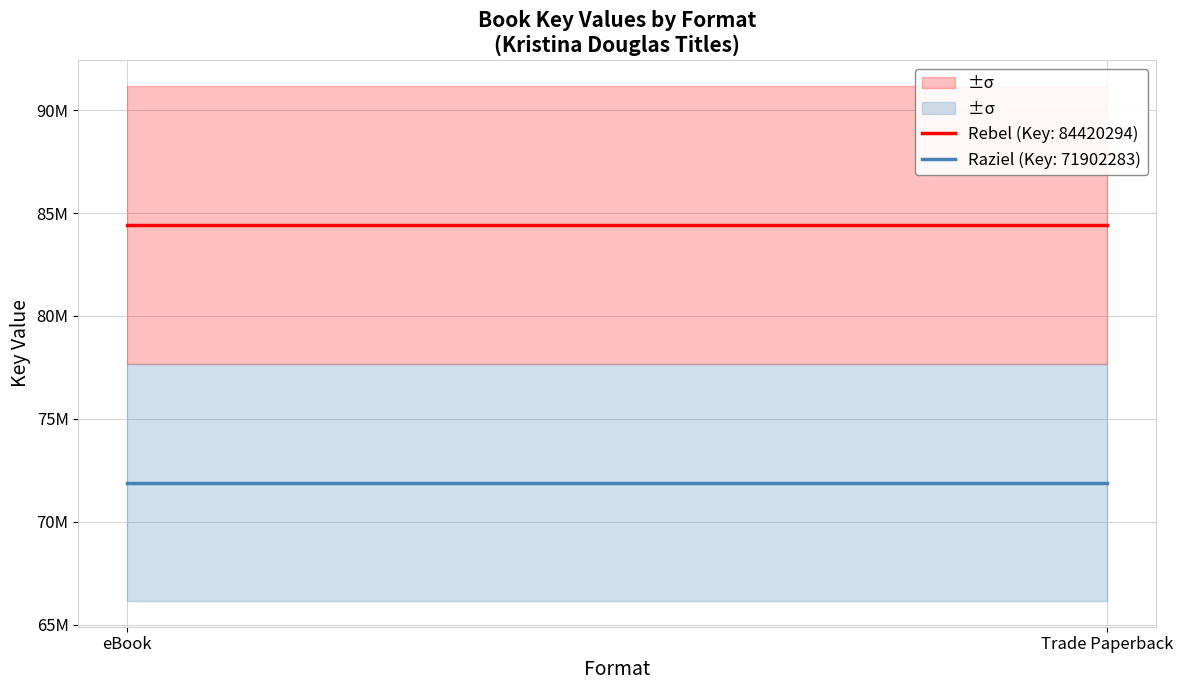

Count the number of categories in the chart.

2